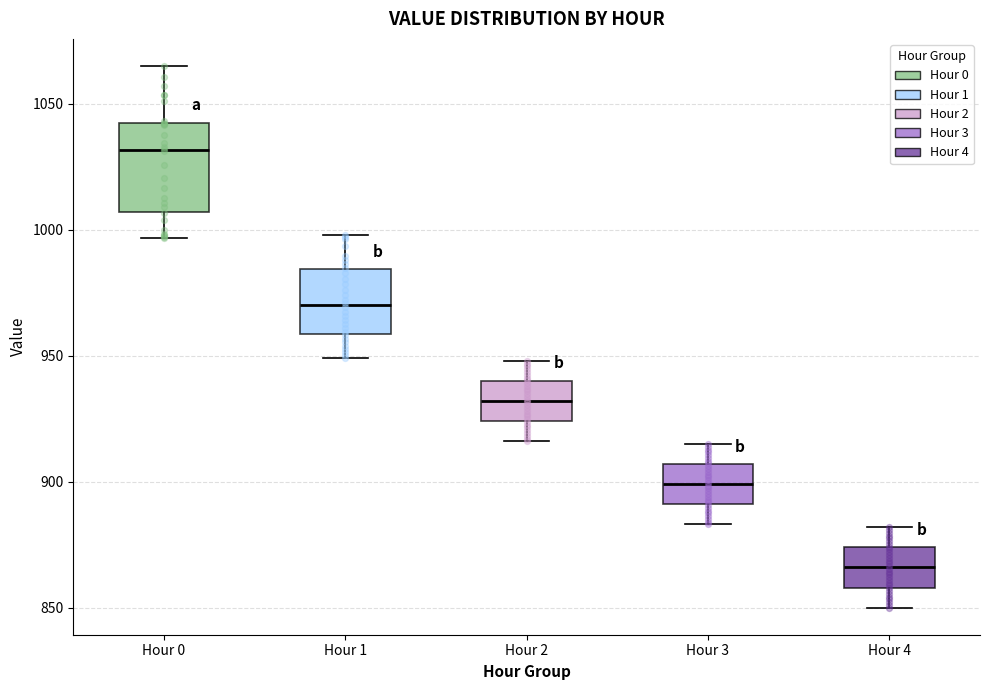

Reading left to right, transcribe this box plot: for each box, give where its median line is, the range the box spans, and where its two whiskers end, as read against the y-axis. The values are not printed on the chart, so give them approximately, as read against the axis.

Hour 0: median 1030, box 1005 to 1040, whiskers 995 to 1065
Hour 1: median 970, box 960 to 985, whiskers 950 to 1000
Hour 2: median 930, box 925 to 940, whiskers 915 to 950
Hour 3: median 900, box 890 to 905, whiskers 885 to 915
Hour 4: median 865, box 860 to 875, whiskers 850 to 880